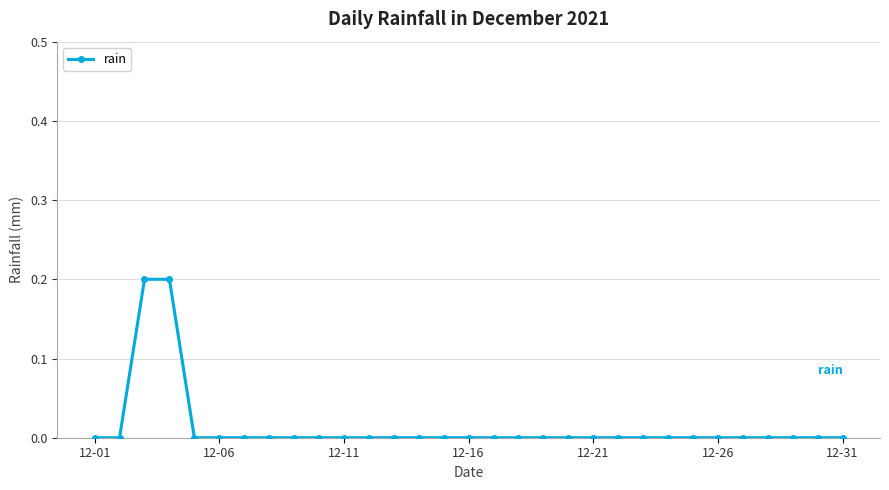

Reading right to left, list all the values displayed in this chart.

0.0	0.0	0.0	0.0	0.0	0.0	0.0	0.0	0.0	0.0	0.0	0.0	0.0	0.0	0.0	0.0	0.0	0.0	0.0	0.0	0.0	0.0	0.0	0.0	0.0	0.0	0.0	0.2	0.2	0.0	0.0